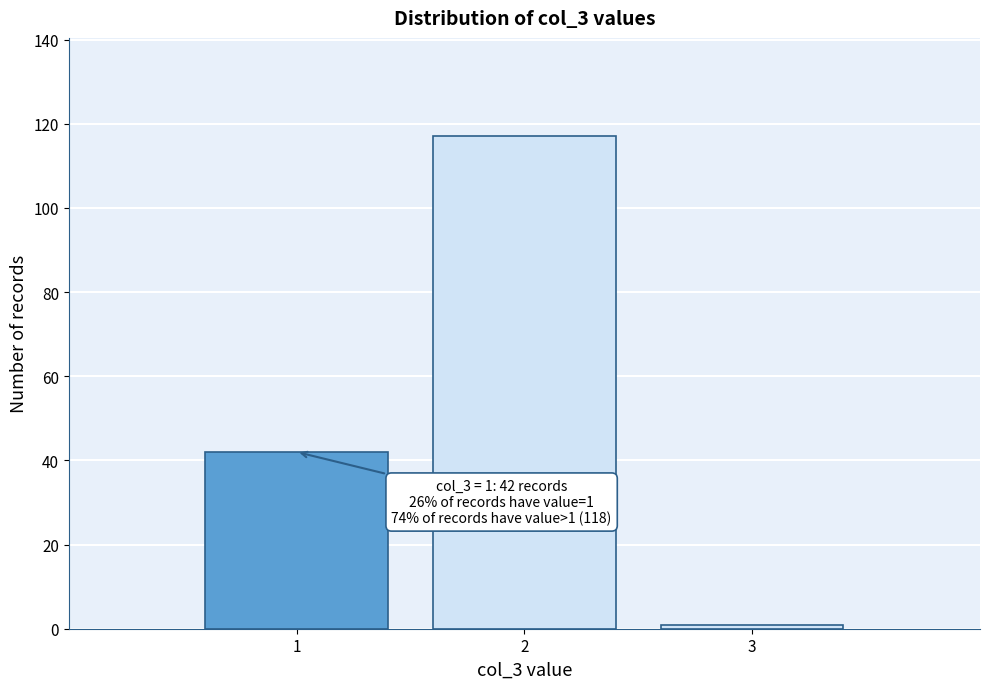

Over which range of the x-axis is the bar tallest?

1.5 to 2.5